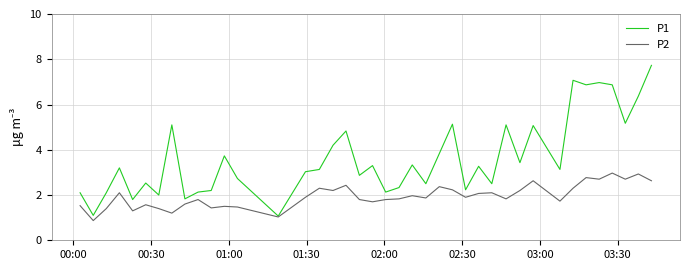

What are all the series names shown in the legend?

P1, P2